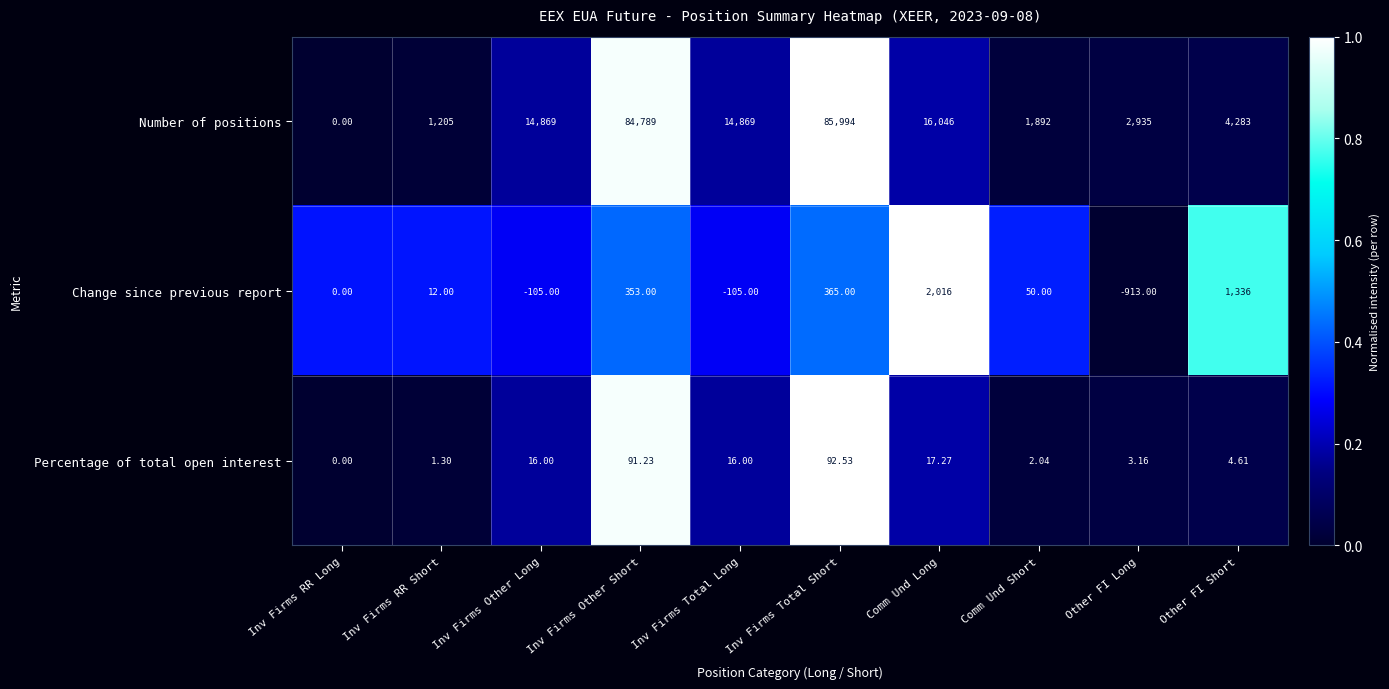

At which category does the chart reach its minimum across all series?

Other FI Long